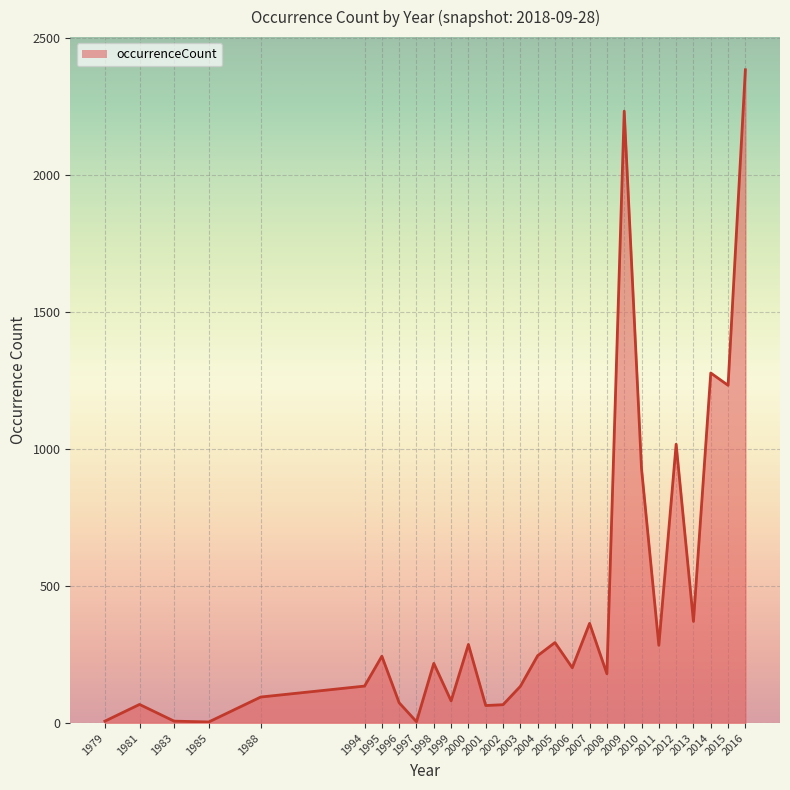

Count the number of categories in the chart.

28